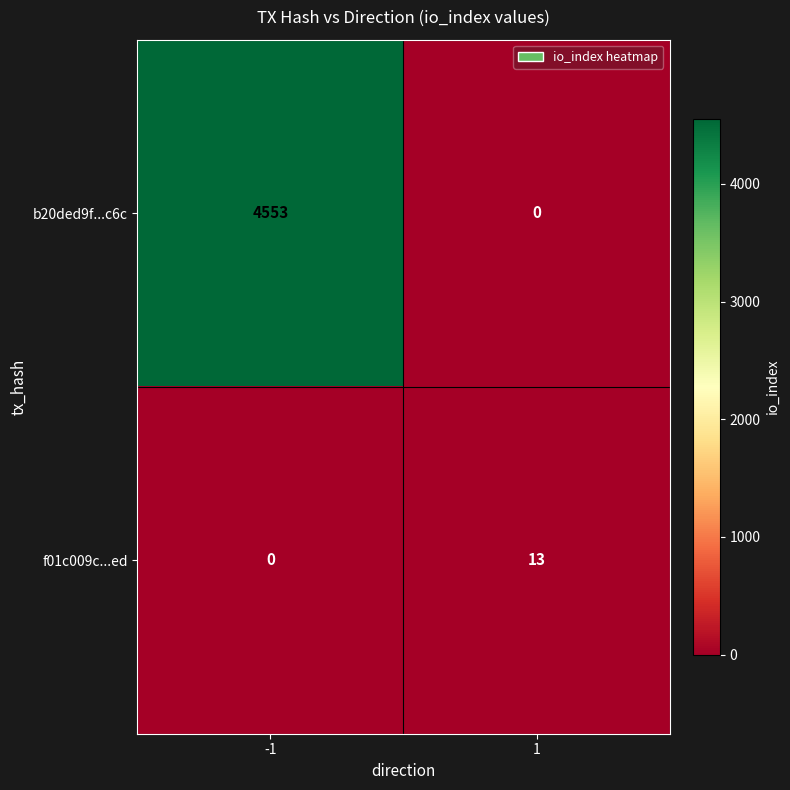

What is the maximum value for f01c009c...ed?

13